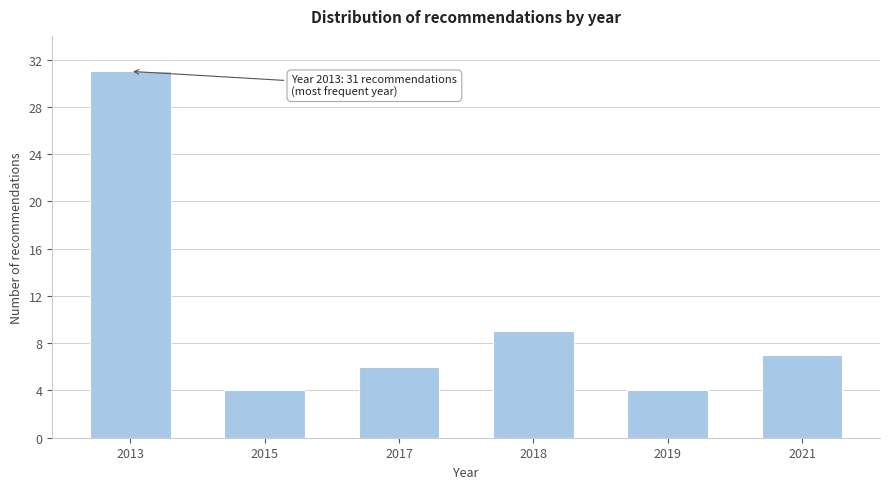

Reading left to right, extract all data points from this chart.

31	4	6	9	4	7